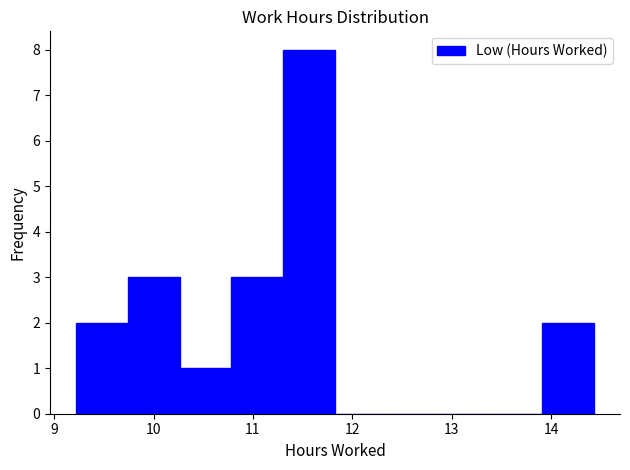

Which range on the x-axis has the tallest bar?

11.3 to 11.8